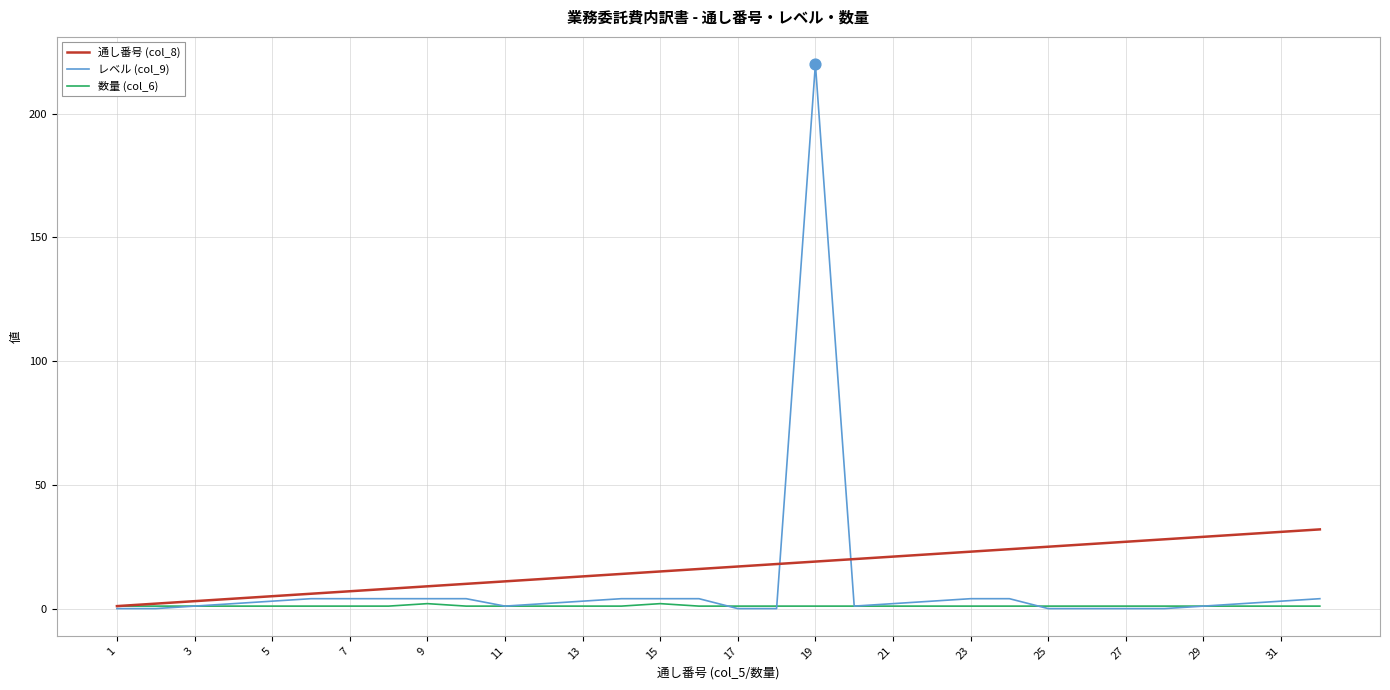

Rank the series by their maximum value, from highest to lowest.

レベル (col_9), 通し番号 (col_8), 数量 (col_6)